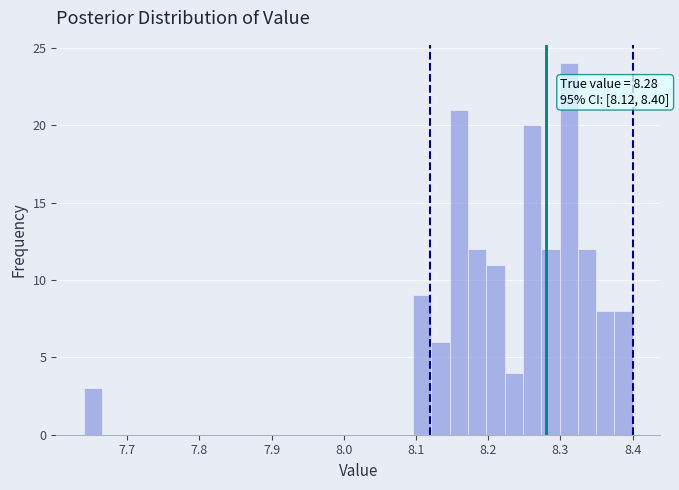

Read against the x-axis, roughly where is the centre of the tallest bar?

8.31